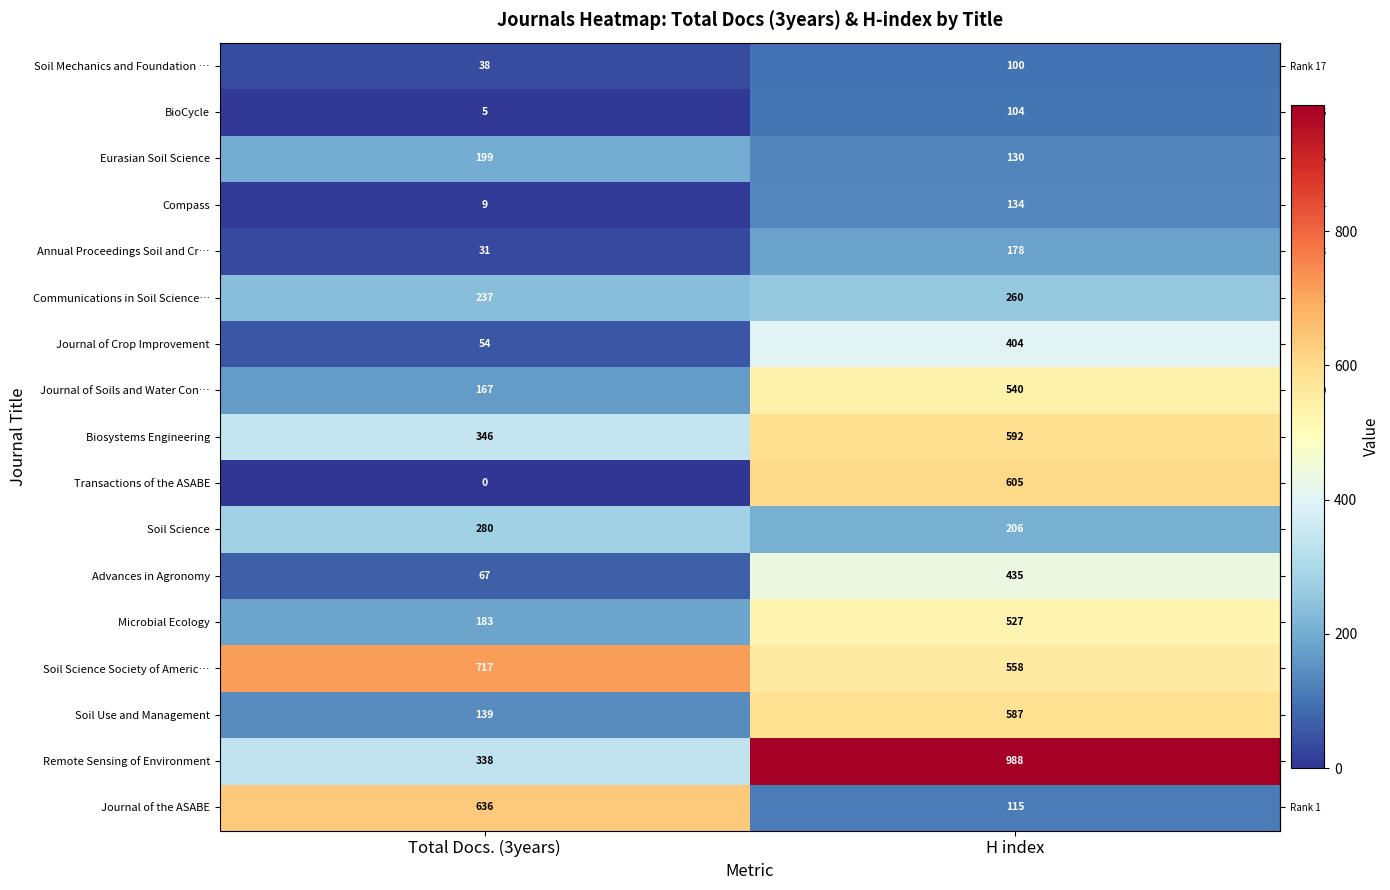

Is it true that Advances in Agronomy equals 110 at Total Docs. (3years)?

False